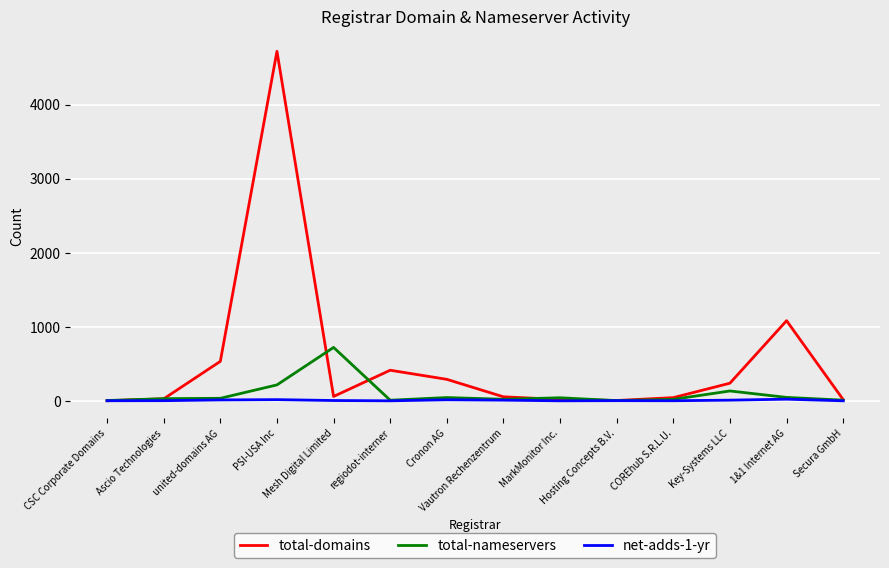

What is the sum of all total-domains values?

7498